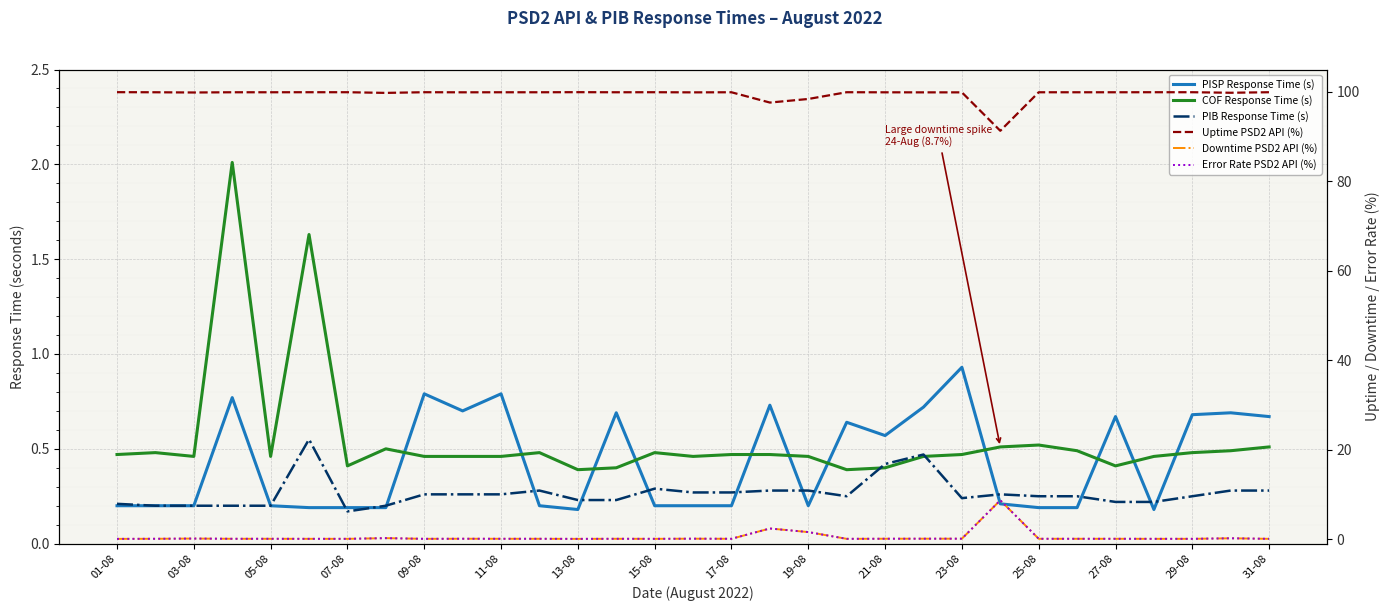

Which series changed the most between 09-08 and 19-08?

PISP Response Time (s)